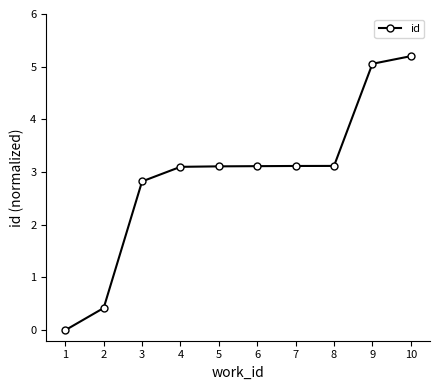

How many categories are shown in the chart?

10